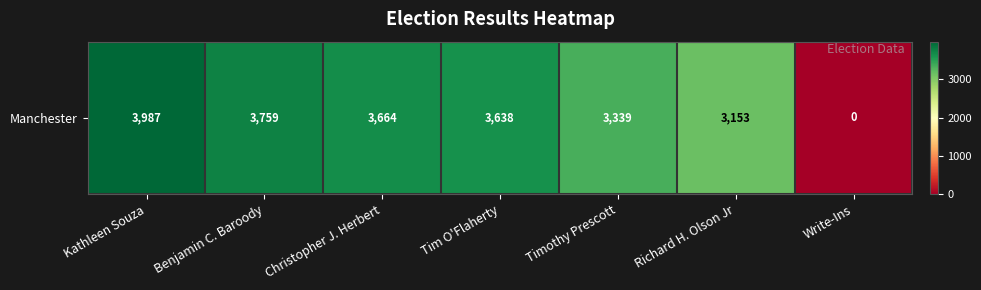

What is the change in value from Benjamin C. Baroody to Write-Ins?

-3759